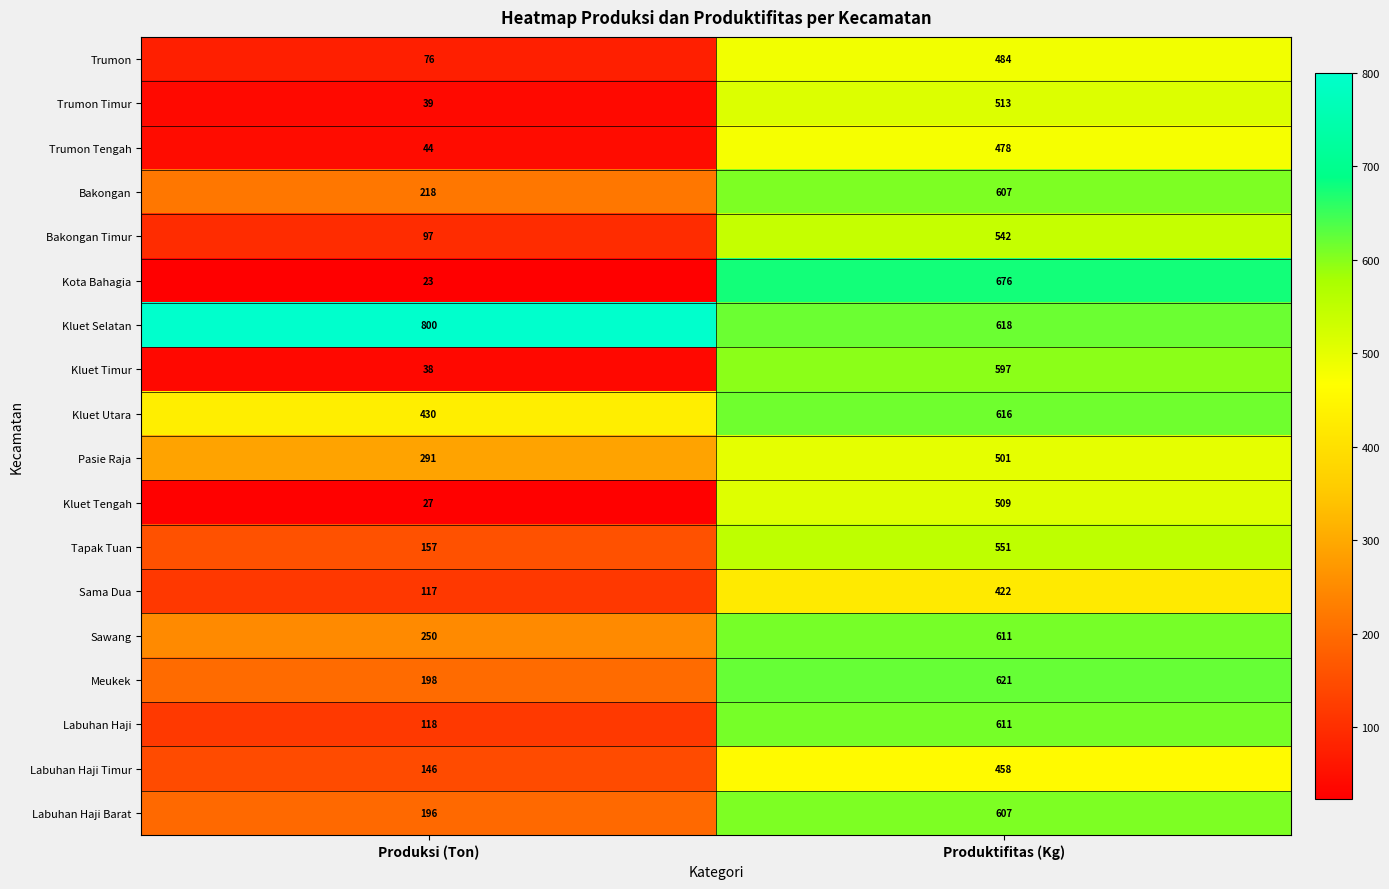

At Produksi (Ton), list the series in order from smallest to largest.

Kota Bahagia, Kluet Tengah, Kluet Timur, Trumon Timur, Trumon Tengah, Trumon, Bakongan Timur, Sama Dua, Labuhan Haji, Labuhan Haji Timur, Tapak Tuan, Labuhan Haji Barat, Meukek, Bakongan, Sawang, Pasie Raja, Kluet Utara, Kluet Selatan